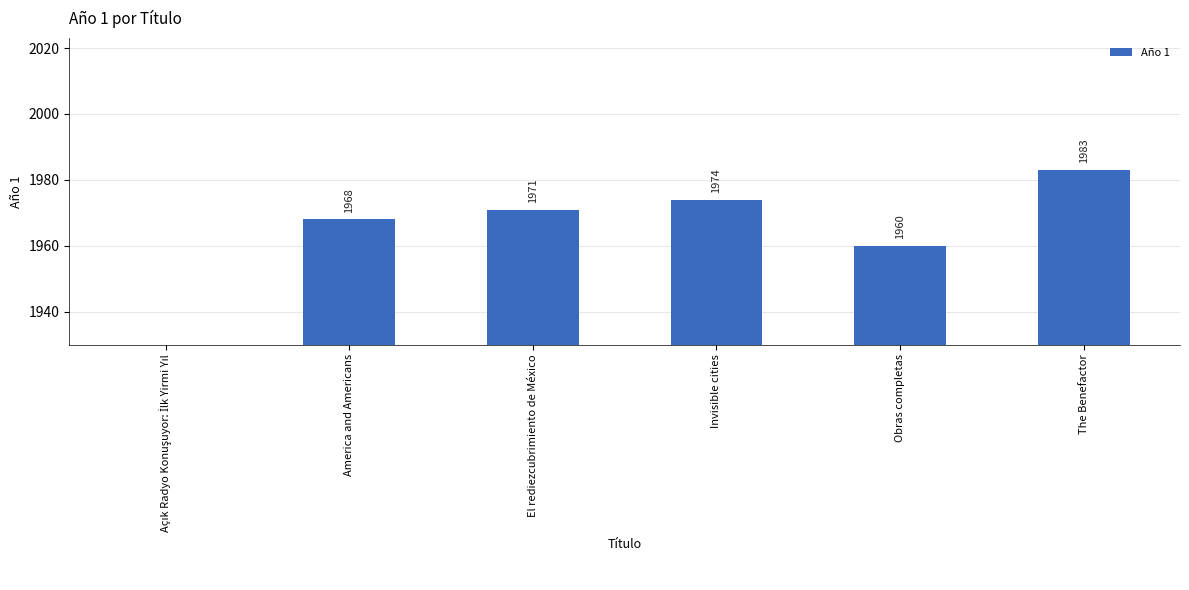

Does the chart contain stacked bars?

No